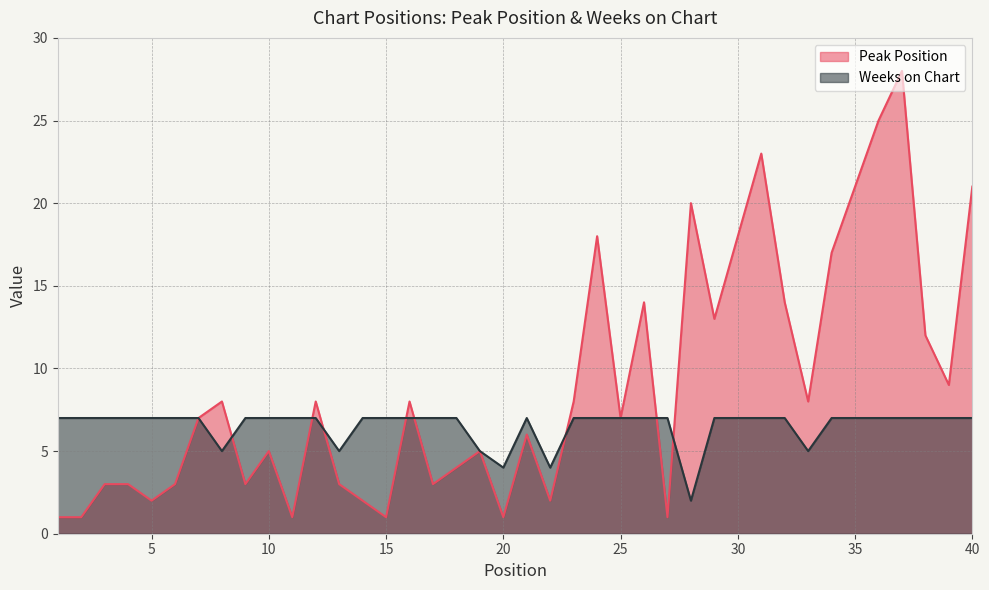

The Peak Position series shows 13 at 33. True or false?

False